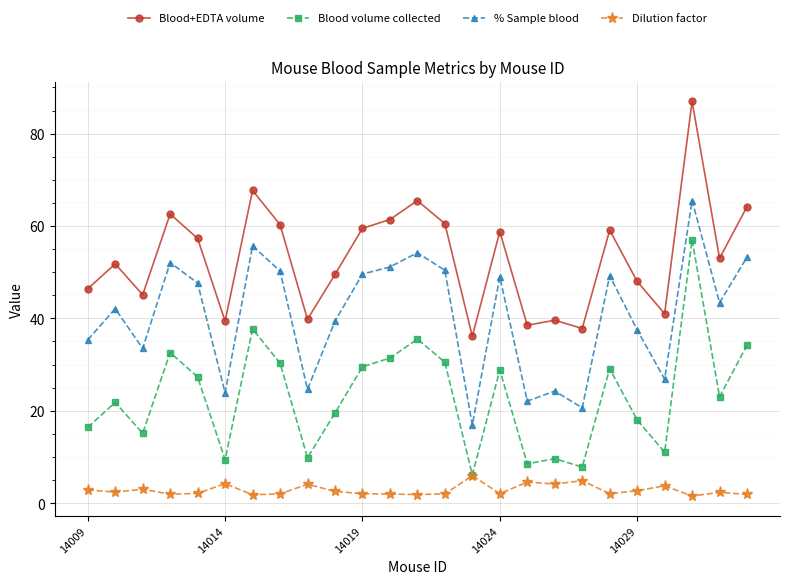

True or false: % Sample blood has more than 1 interior local peaks.

True